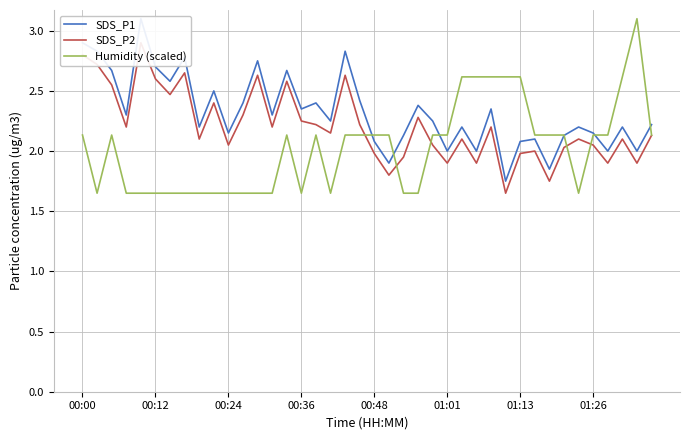

Reading right to left, list all the values displayed in this chart.

SDS_P1: 2.2	2.0	2.2	2.0	2.1	2.2	2.1	1.9	2.1	2.1	1.8	2.4	2.0	2.2	2.0	2.2	2.4	2.1	1.9	2.1	2.4	2.8	2.2	2.4	2.4	2.7	2.3	2.8	2.4	2.1	2.5	2.2	2.8	2.6	2.7	3.1	2.3	2.7	2.8	2.9
SDS_P2: 2.1	1.9	2.1	1.9	2.0	2.1	2.0	1.8	2.0	2.0	1.6	2.2	1.9	2.1	1.9	2.0	2.3	1.9	1.8	2.0	2.2	2.6	2.1	2.2	2.2	2.6	2.2	2.6	2.3	2.0	2.4	2.1	2.6	2.5	2.6	2.9	2.2	2.5	2.7	2.8
Humidity (scaled): 2.1	3.1	2.6	2.1	2.1	1.6	2.1	2.1	2.1	2.6	2.6	2.6	2.6	2.6	2.1	2.1	1.6	1.6	2.1	2.1	2.1	2.1	1.6	2.1	1.6	2.1	1.6	1.6	1.6	1.6	1.6	1.6	1.6	1.6	1.6	1.6	1.6	2.1	1.6	2.1